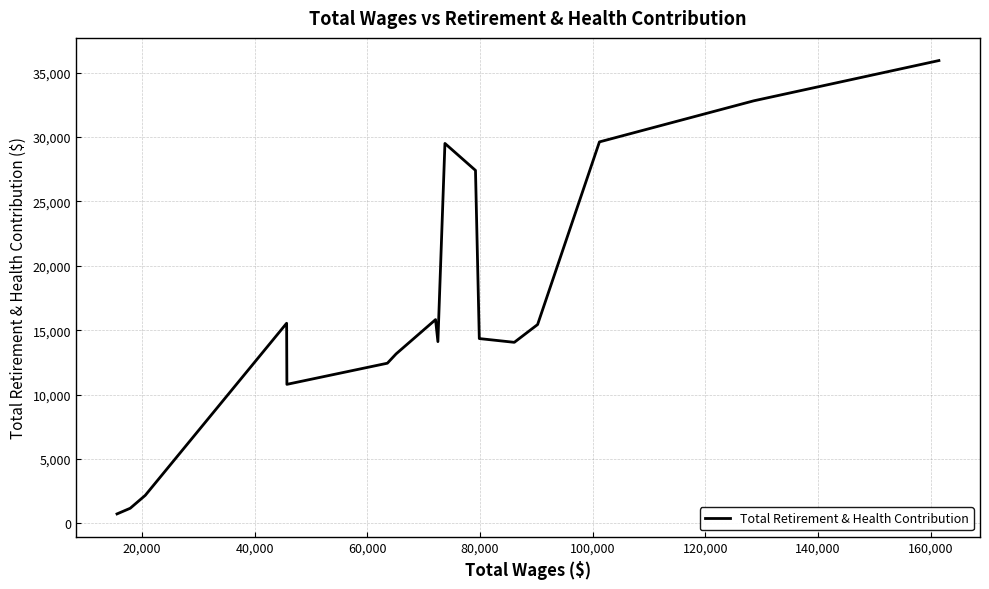

What is the maximum value shown in the chart?

35949